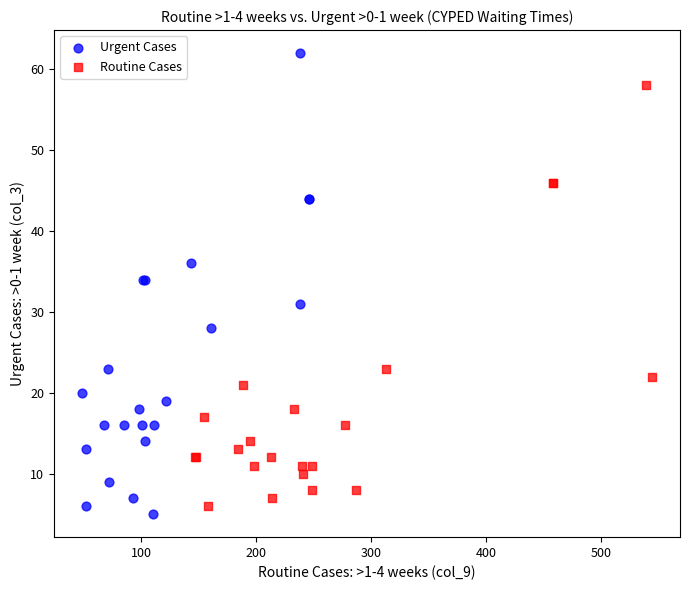

What are all the series names shown in the legend?

Urgent Cases, Routine Cases